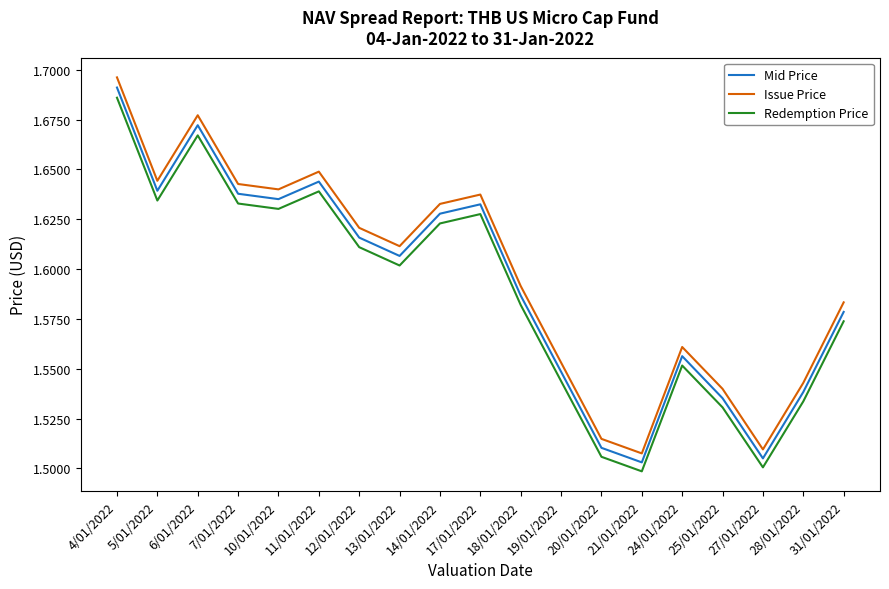

At which label is Redemption Price closest to 1?

21/01/2022